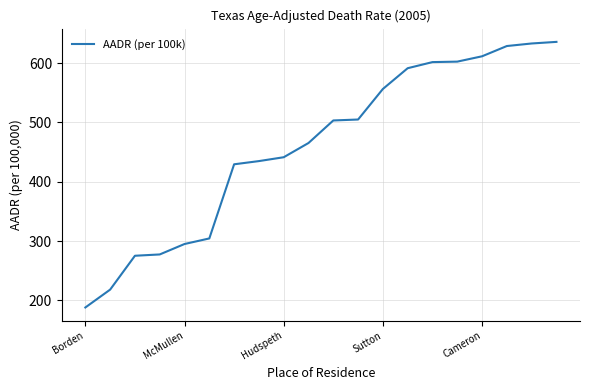

What is the smallest value displayed?

188.0